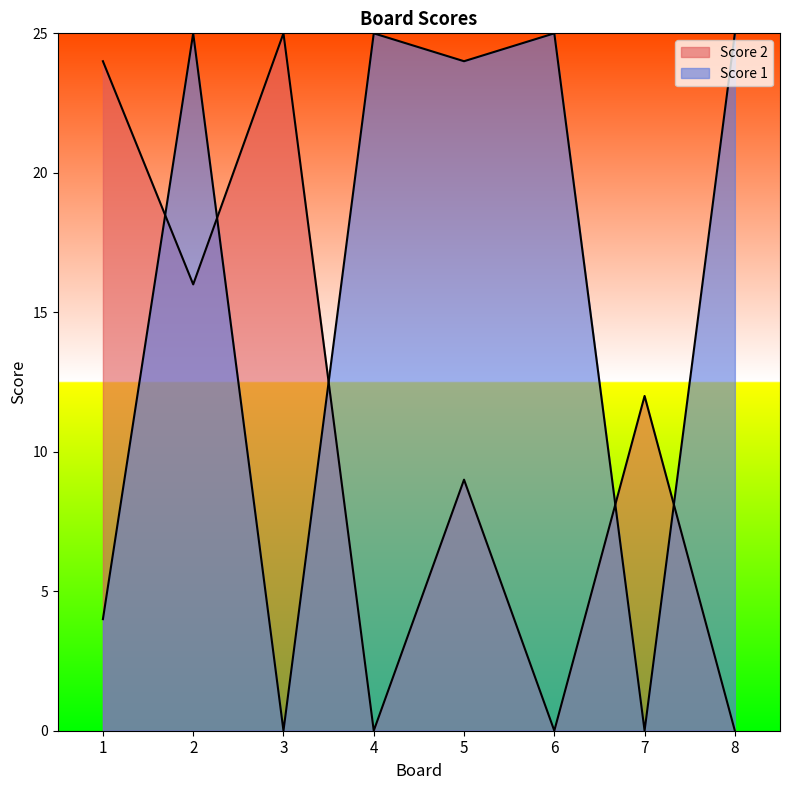

Which series changed the most between 2 and 8?

Score 2